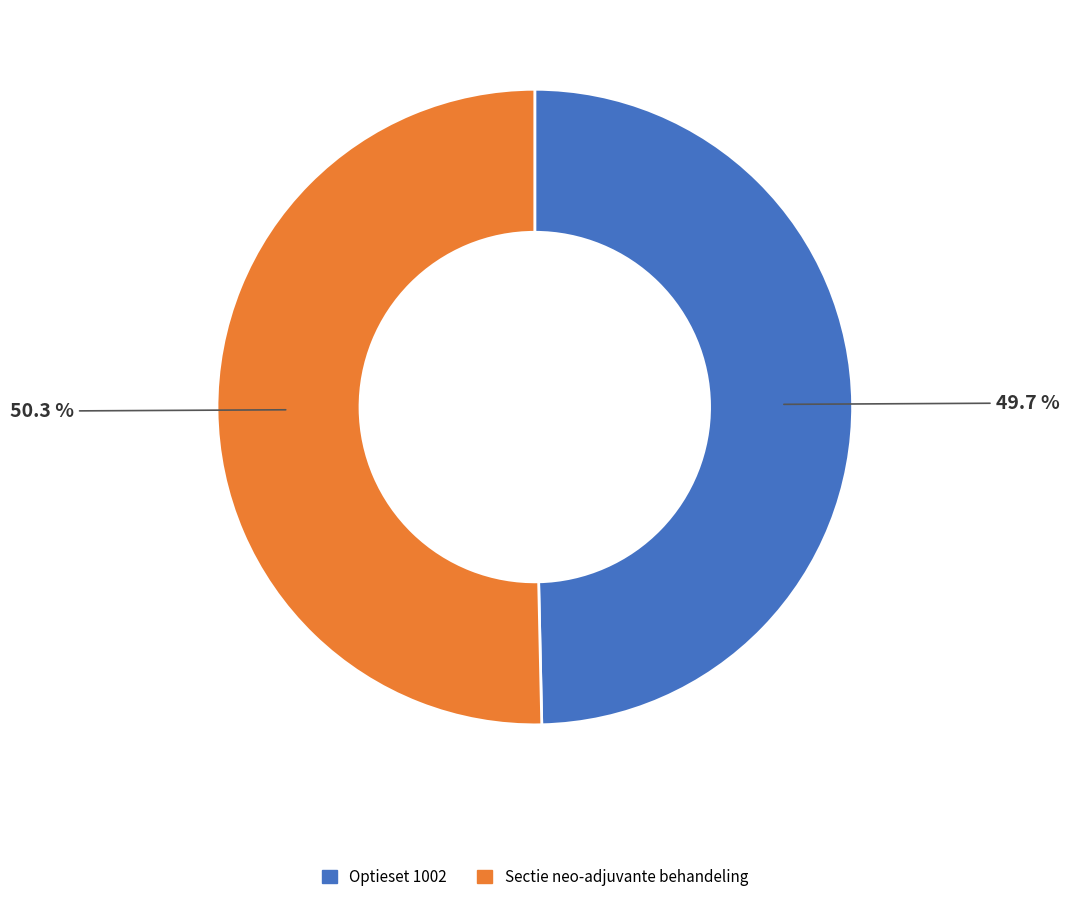

What percentage is the Sectie neo-adjuvante behandeling slice, to the nearest percent?

50%